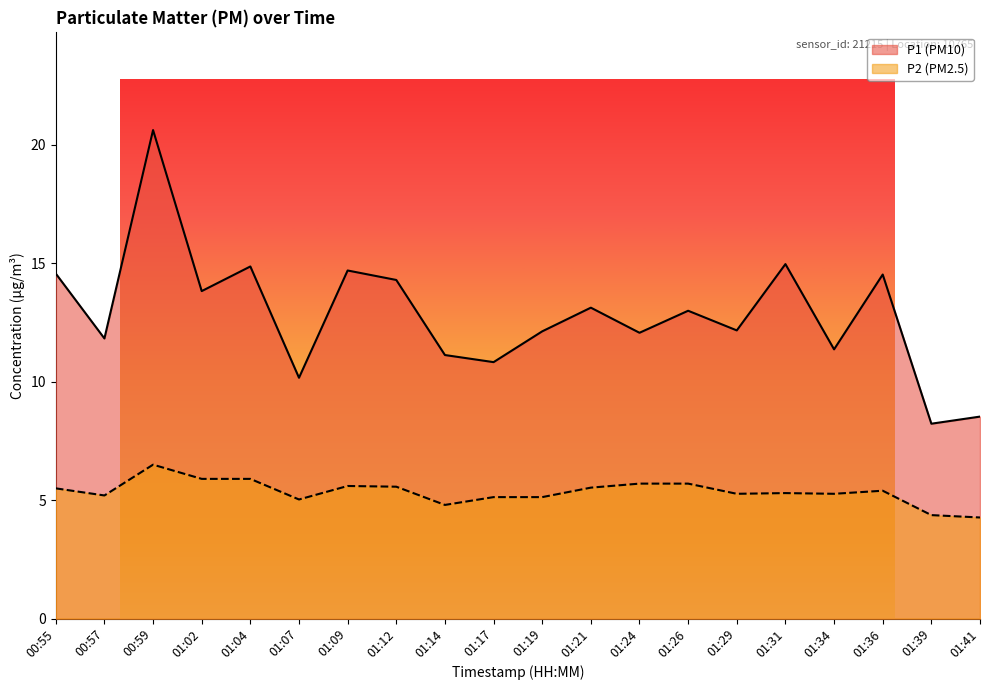

True or false: P1 and P2 intersect in this chart.

False